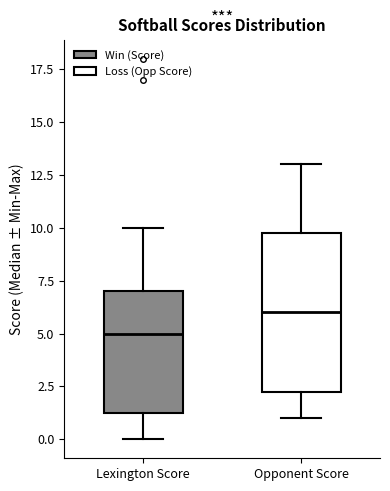

Where is the upper edge of the box for Opponent Score on the y-axis? The values are not printed on the chart, so give them approximately, as read against the axis.

10.0